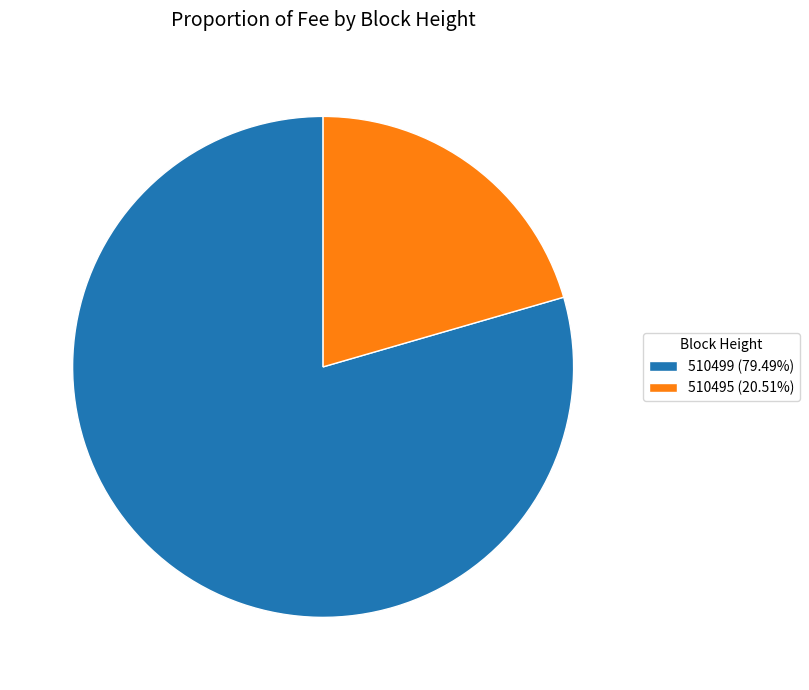

Which slice is the largest?

510499